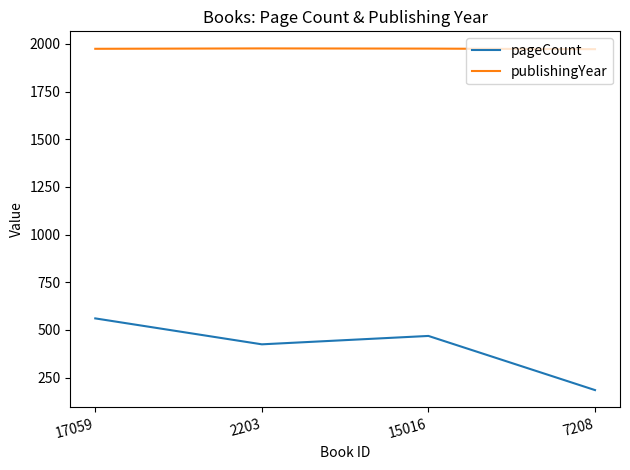

True or false: pageCount and publishingYear cross at least once.

False